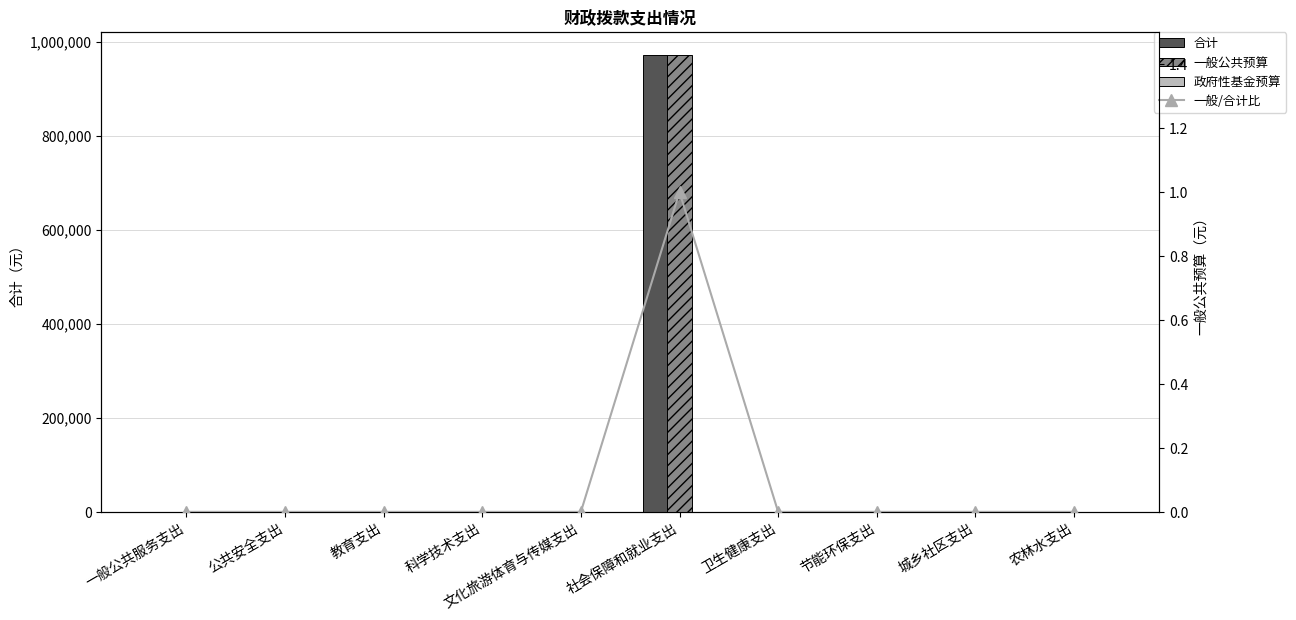

How many positive values does the 合计 series have?

1